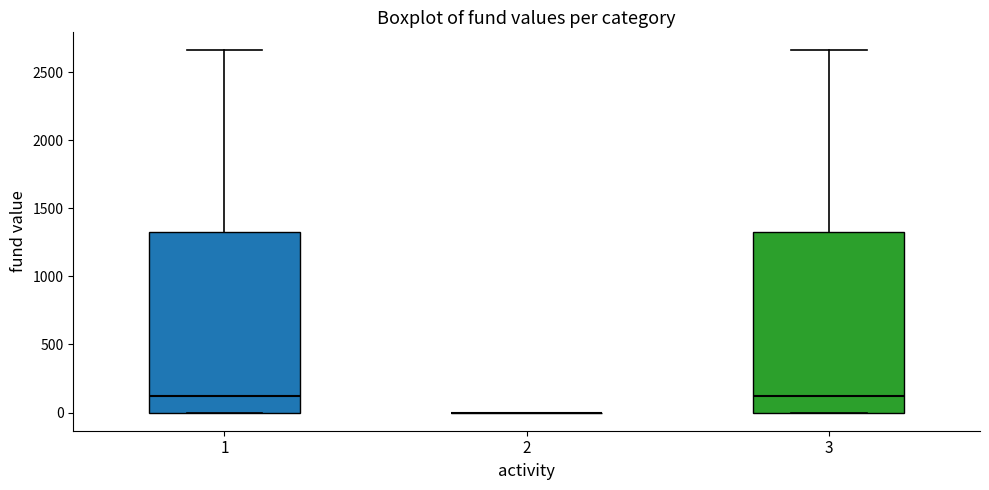

Reading left to right, read every box against the y-axis: the position of its median line, the range the box covers, and the ends of its whiskers. The values are not printed on the chart, so give them approximately, as read against the axis.

1: median 100, box 0 to 1350, whiskers 0 to 2650
2: box collapsed to a line at 0, whiskers 0 to 0
3: median 100, box 0 to 1350, whiskers 0 to 2650